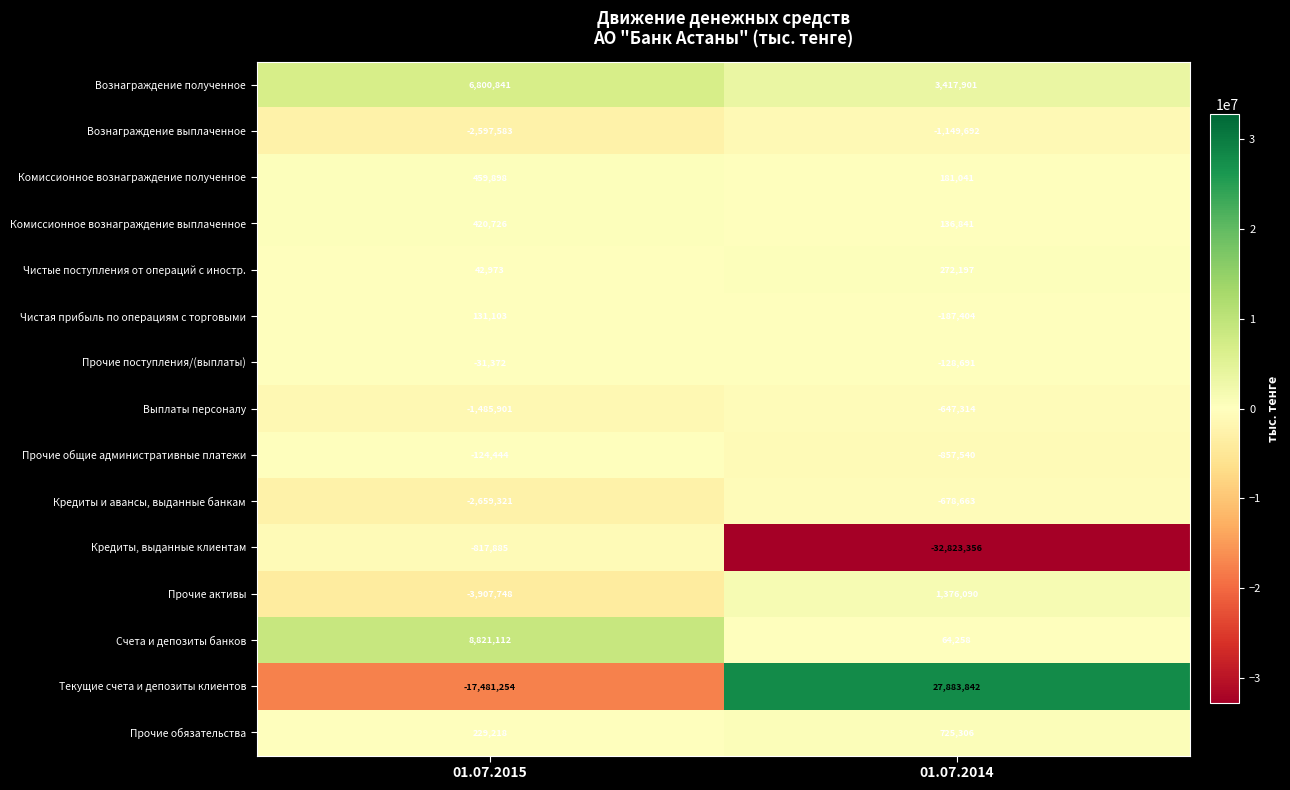

The Комиссионное вознаграждение выплаченное series shows 136841 at 01.07.2014. True or false?

True